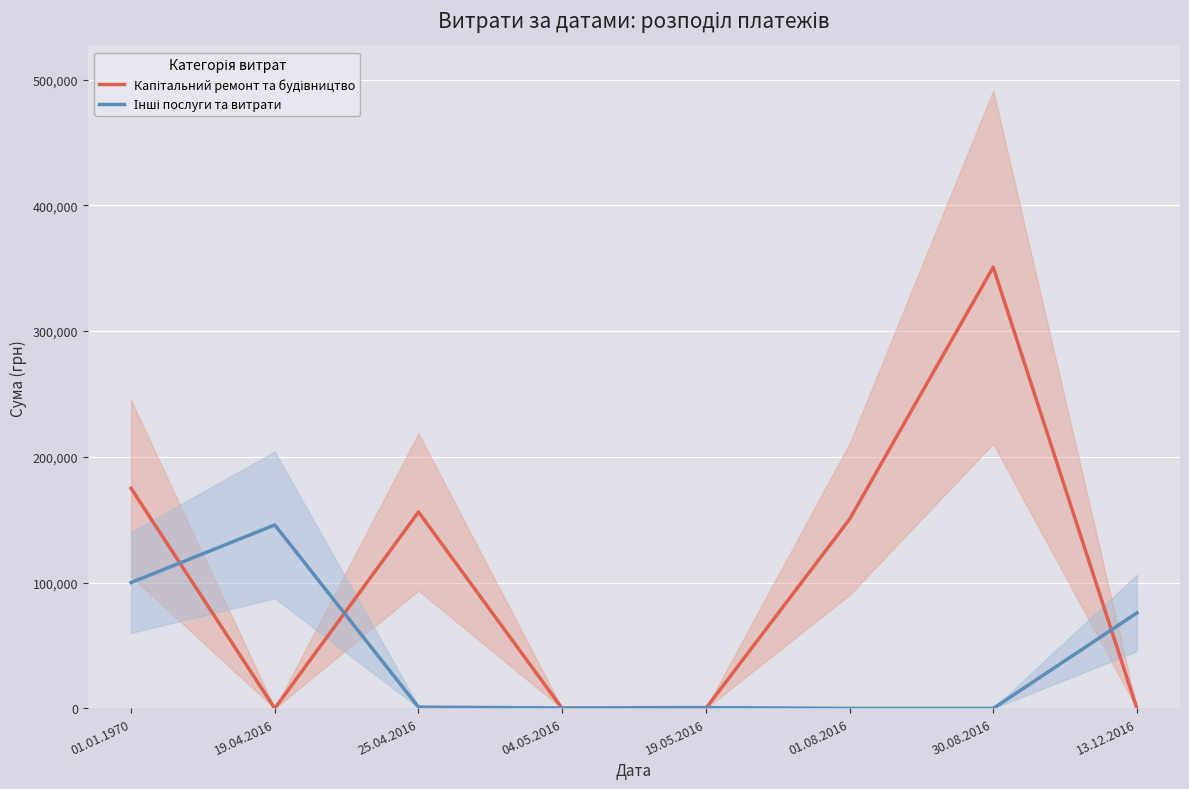

What is the maximum value shown in the chart?

350842.2